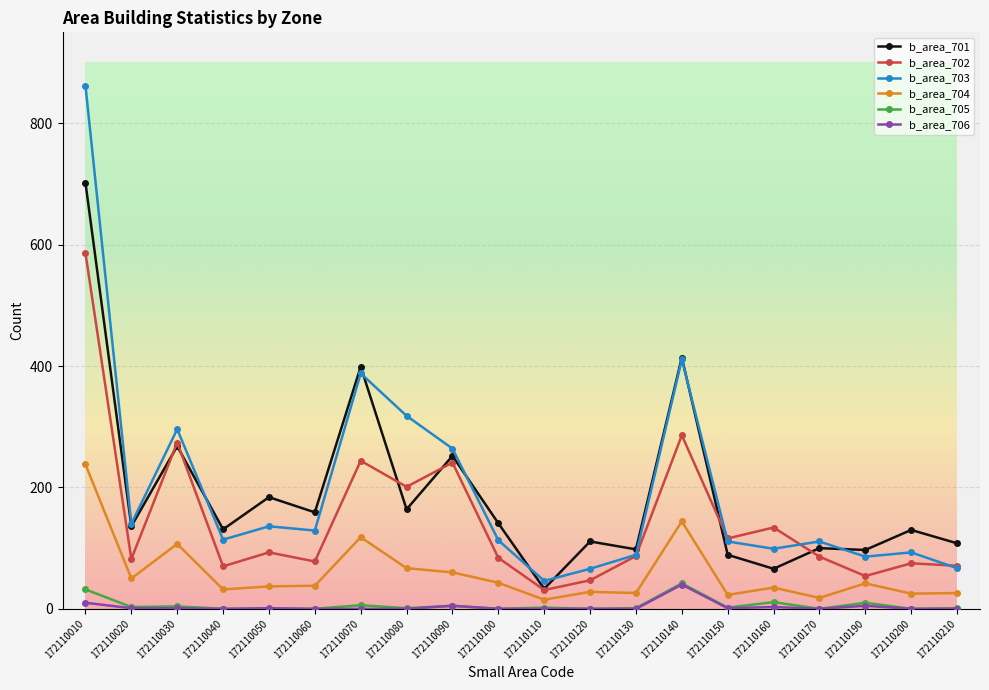

True or false: b_area_706 and b_area_702 cross at least once.

False